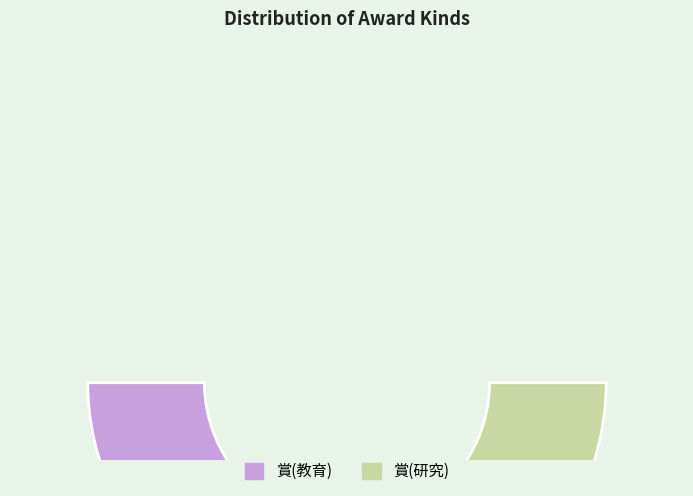

What is the majority slice?

賞(研究)